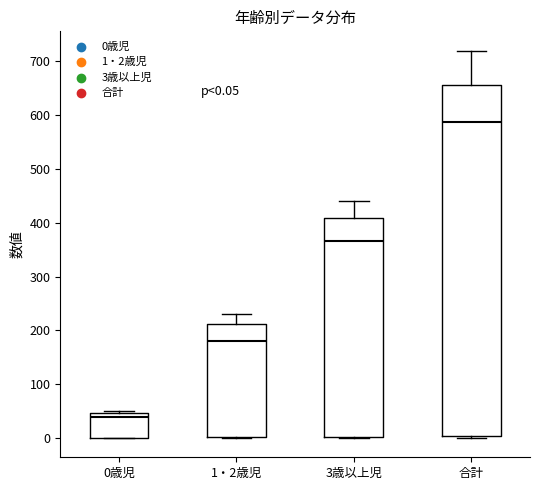

Which box's median line is the lowest?

0歳児